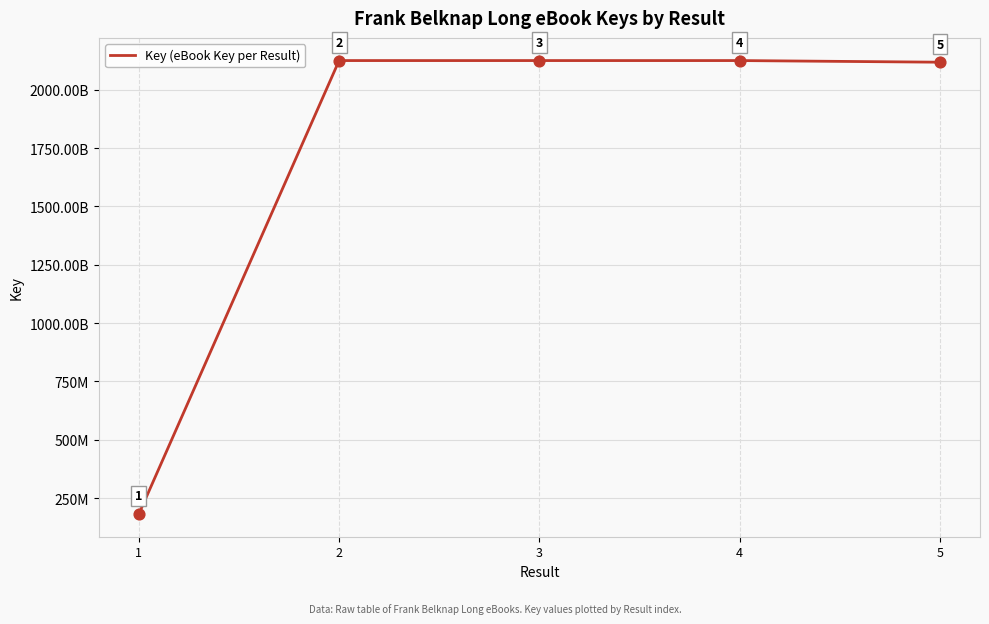

What is the ratio of the value at 3 to the value at 4?

1.0